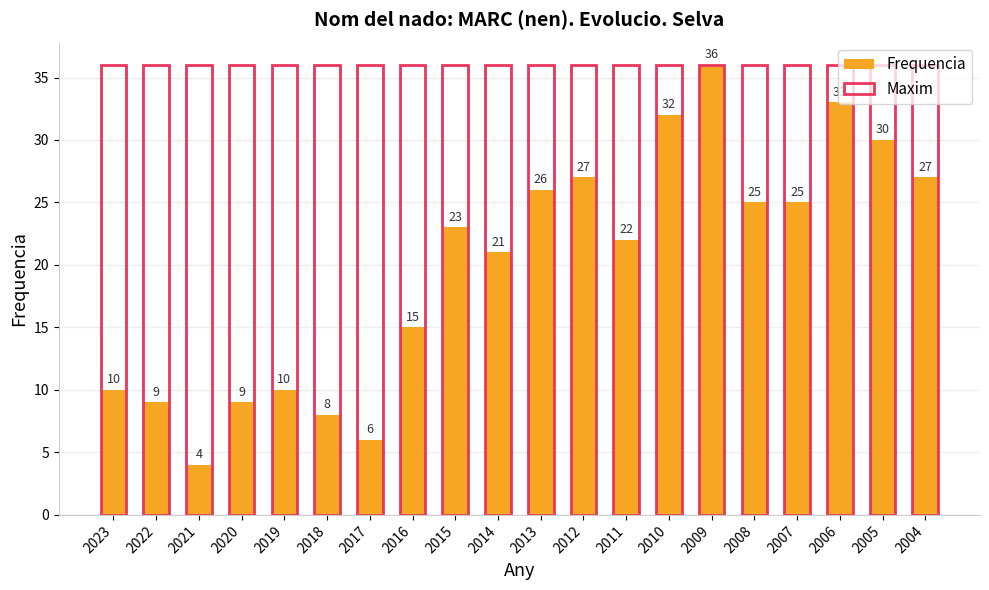

Rank the categories by Frequencia value from highest to lowest.

2009, 2006, 2010, 2005, 2012, 2004, 2013, 2008, 2007, 2015, 2011, 2014, 2016, 2023, 2019, 2022, 2020, 2018, 2017, 2021